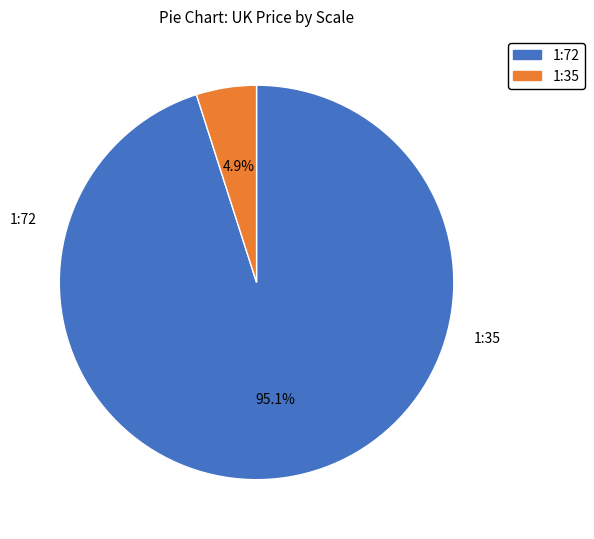

Which has a higher value, 1:35 or 1:72?

1:72